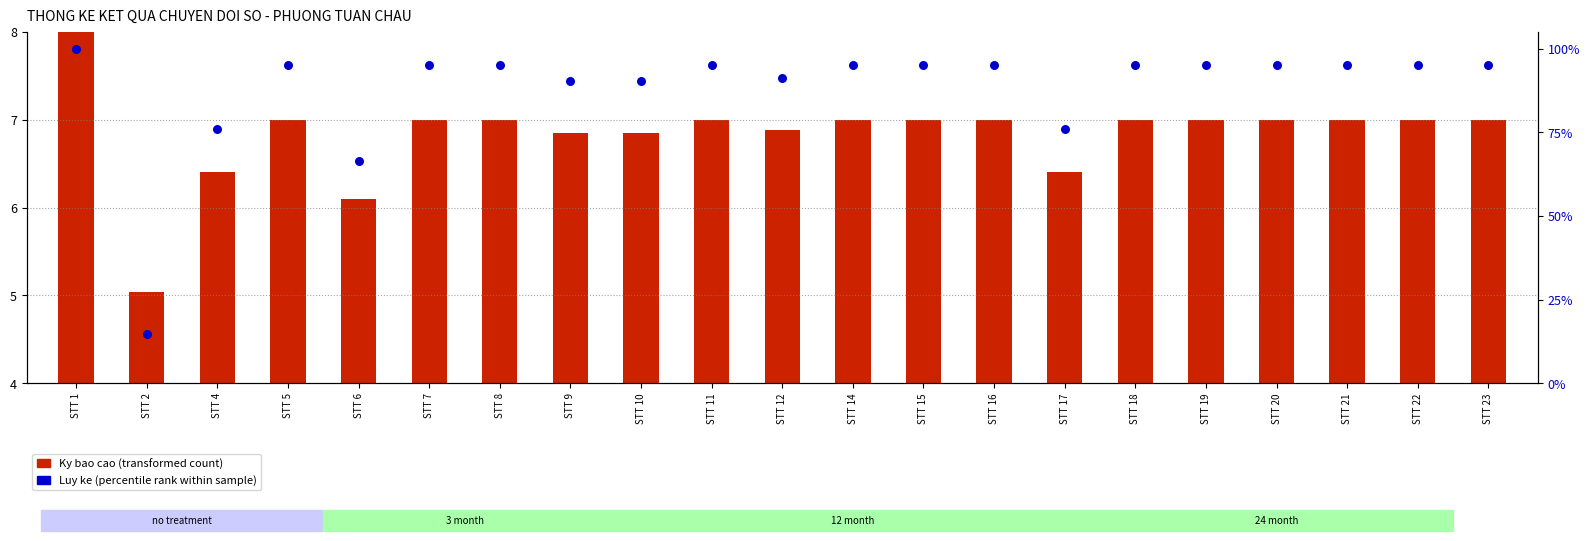

What are all the series names shown in the legend?

Ky bao cao (transformed count), Luy ke (percentile rank)